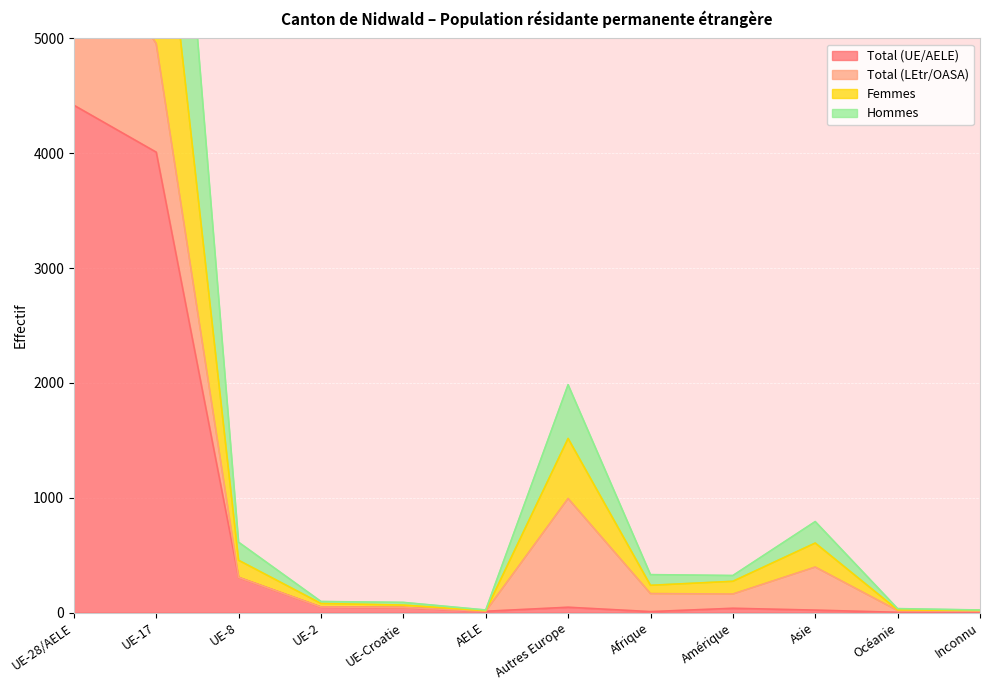

Where is the first local minimum for Femmes?

AELE